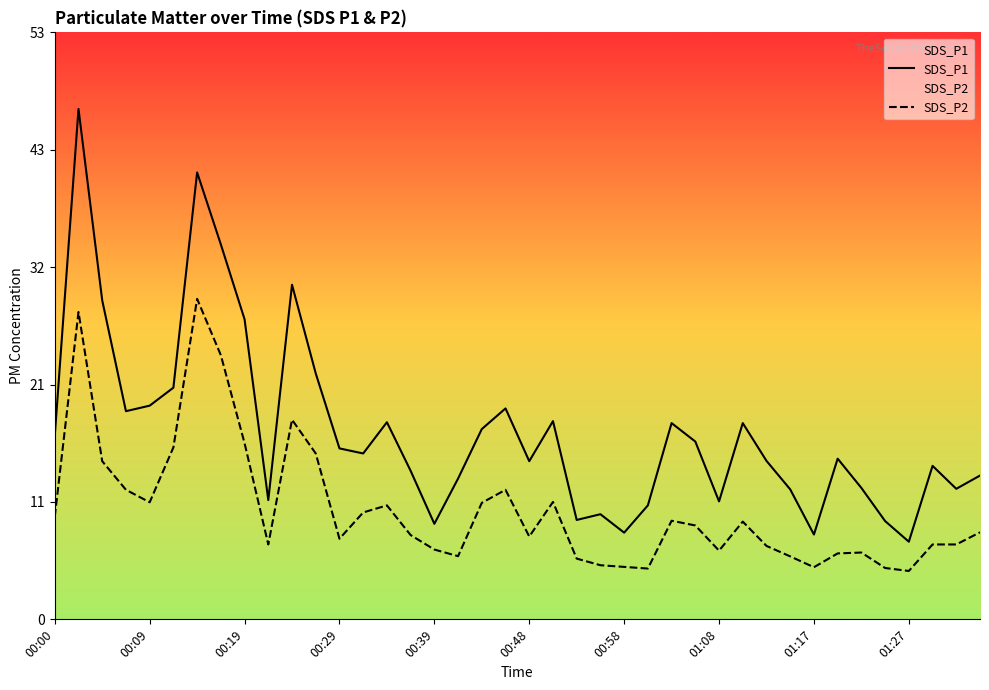

What are all the series names shown in the legend?

SDS_P1, SDS_P2